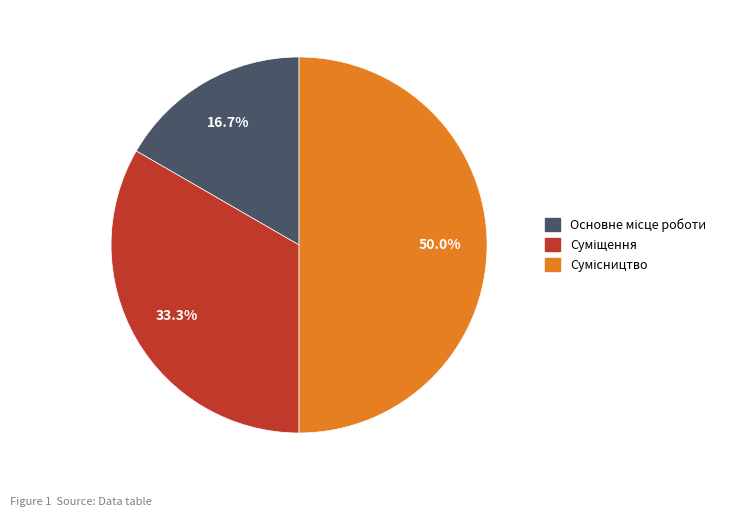

To the nearest percent, what is the difference between the largest and smallest slice percentages?

33%